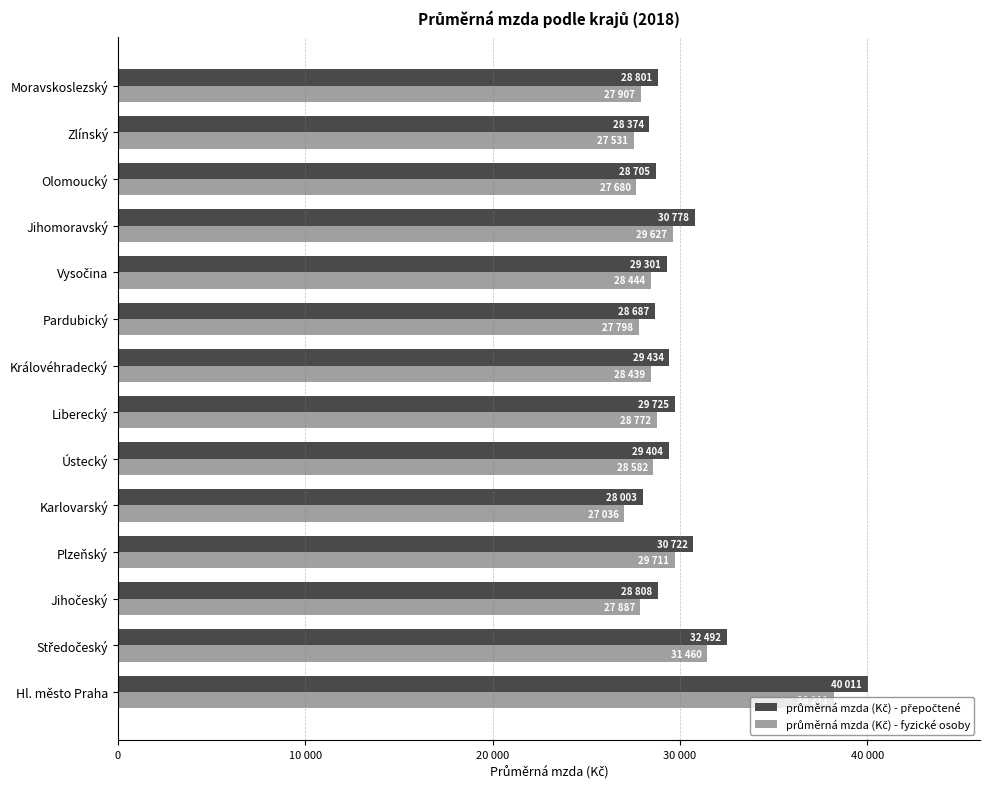

What are all the series names shown in the legend?

průměrná mzda (Kč) - přepočtené, průměrná mzda (Kč) - fyzické osoby